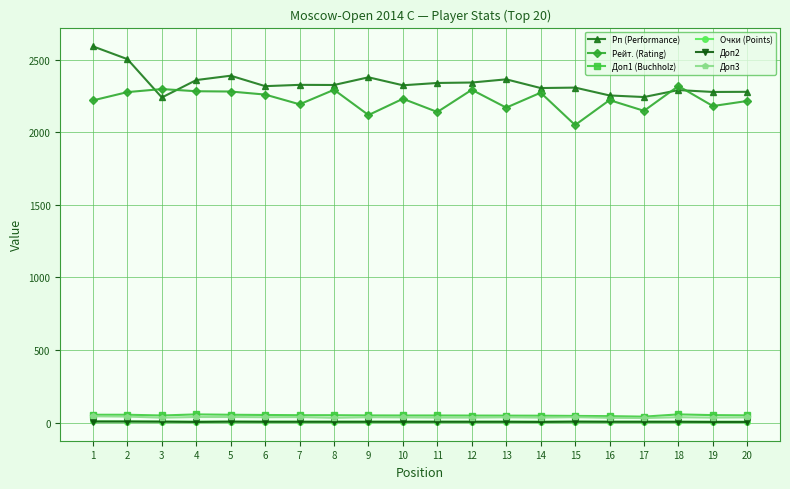

True or false: Доп3 and Рейт. (Rating) intersect in this chart.

False